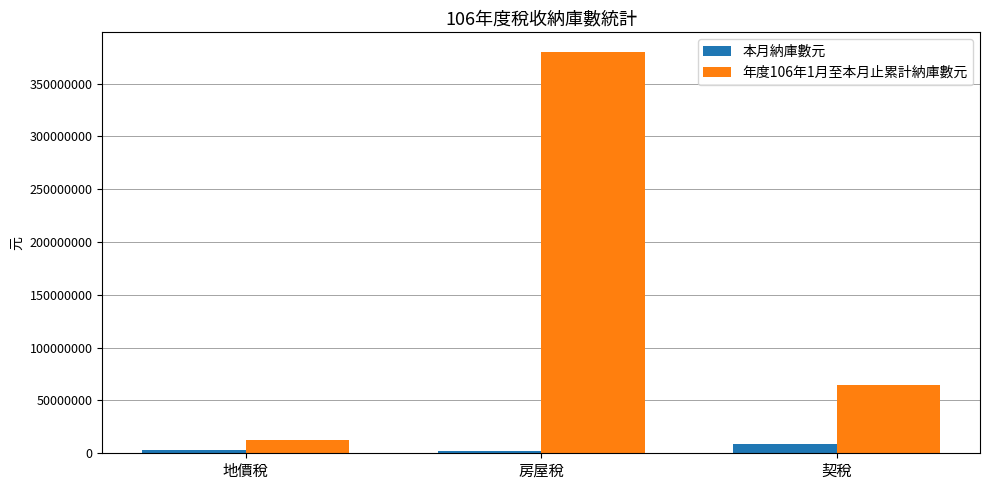

What is the total value across all series at 地價稅?

14964327